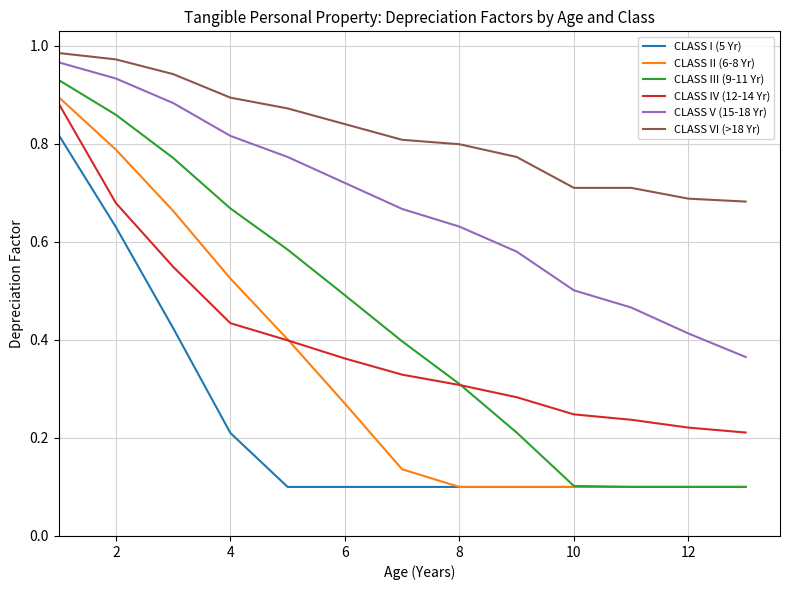

True or false: CLASS III (9-11 Yr) and CLASS VI (>18 Yr) cross at least once.

False